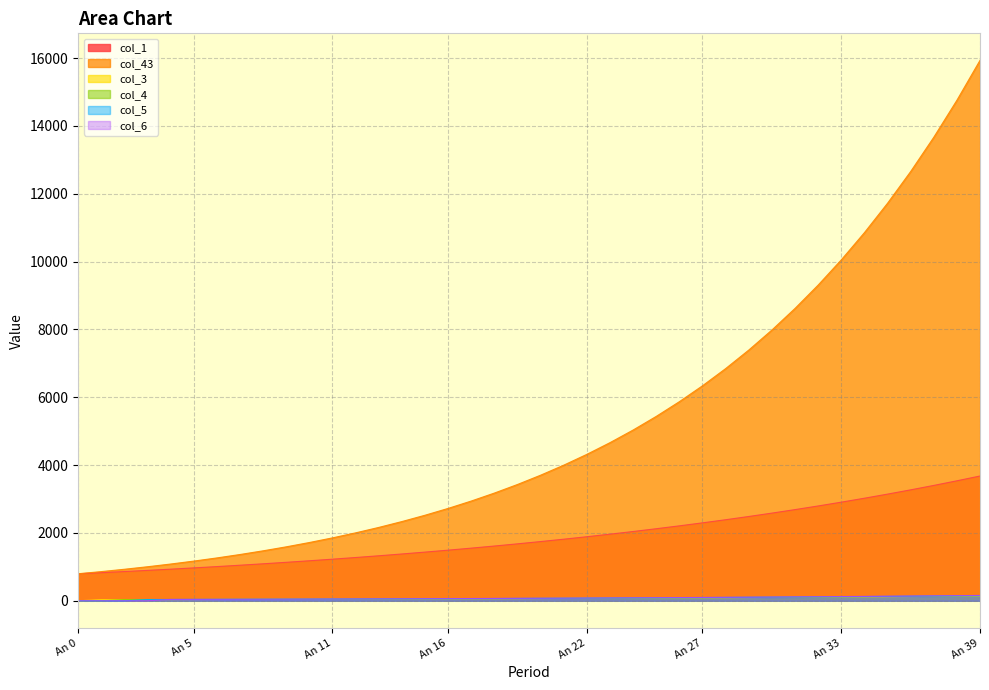

Which series ends up on top after the final intersection of col_3 and col_6?

col_6